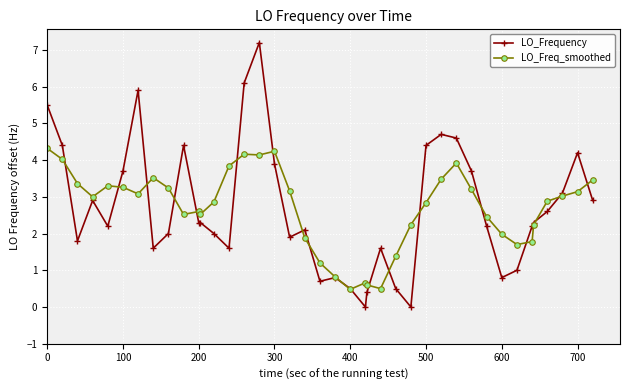

How many values in the LO_Freq_smoothed series exceed 3?

20